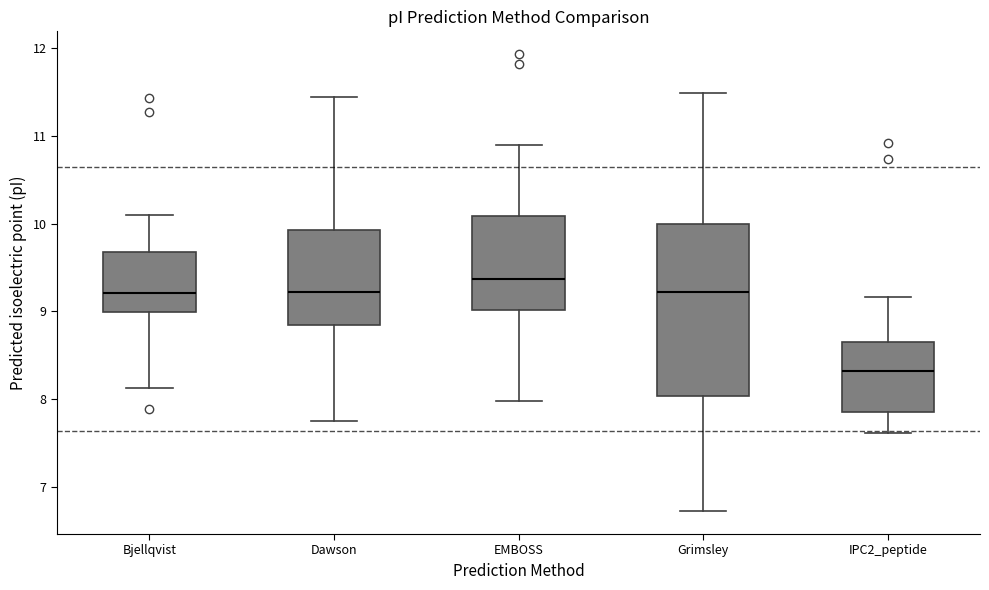

Which box's median line is the lowest?

IPC2_peptide